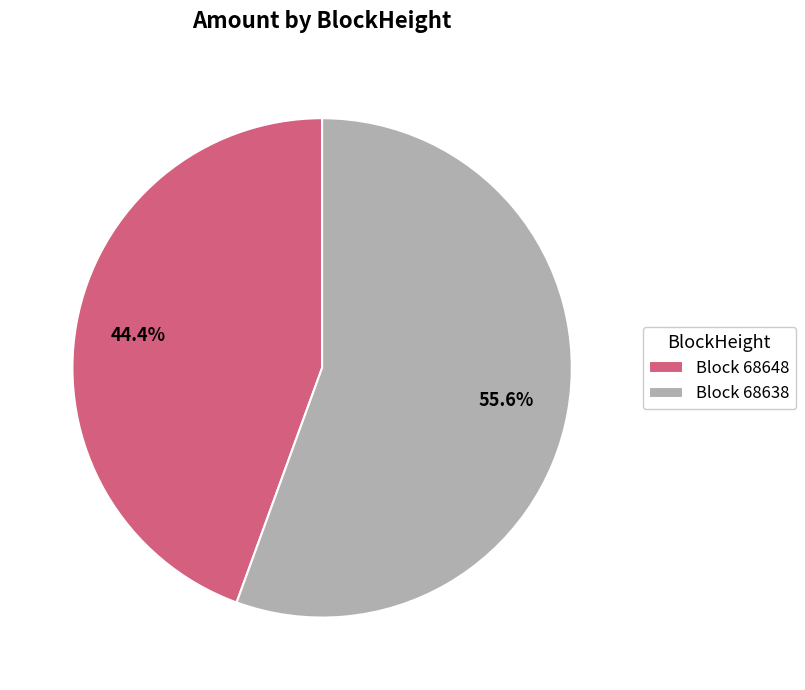

Rank the categories by value from highest to lowest.

Block 68638, Block 68648